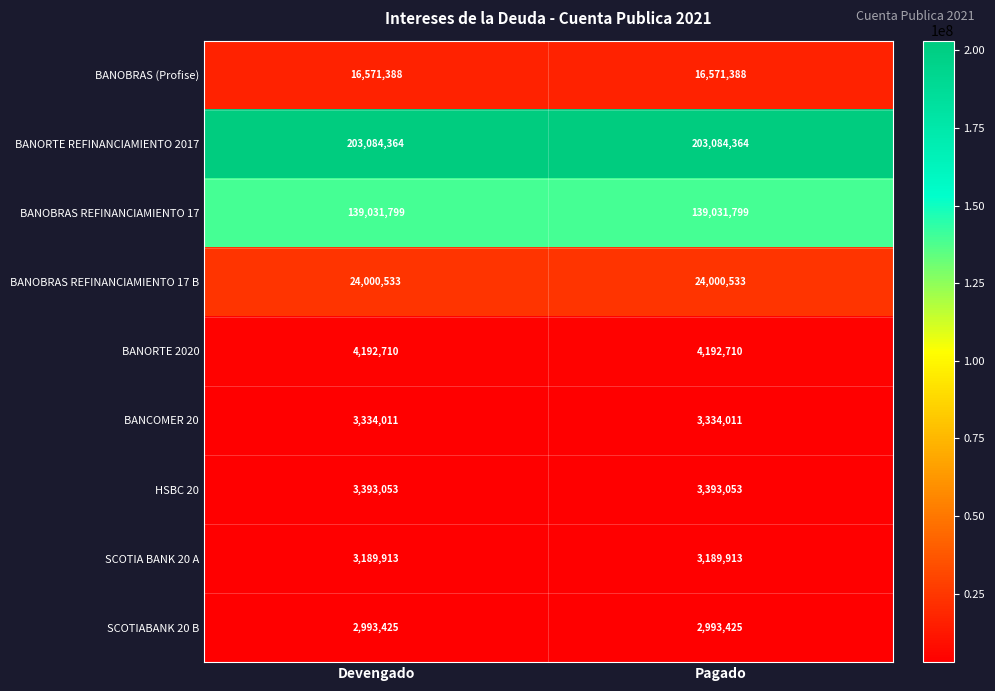

True or false: SCOTIABANK 20 B has a value of 2993425 at Pagado.

True